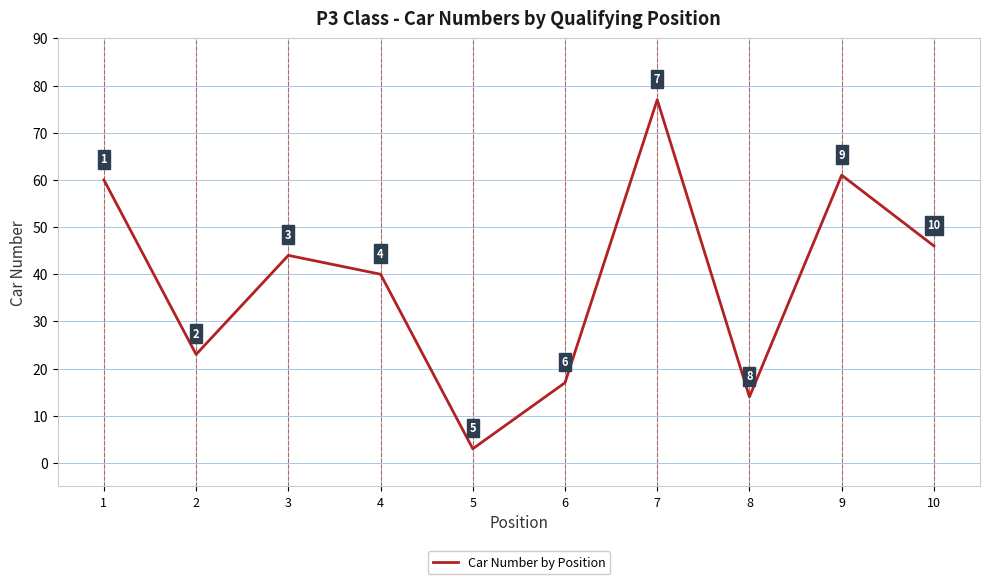

Reading left to right, what are all the values shown in this chart?

60	23	44	40	3	17	77	14	61	46